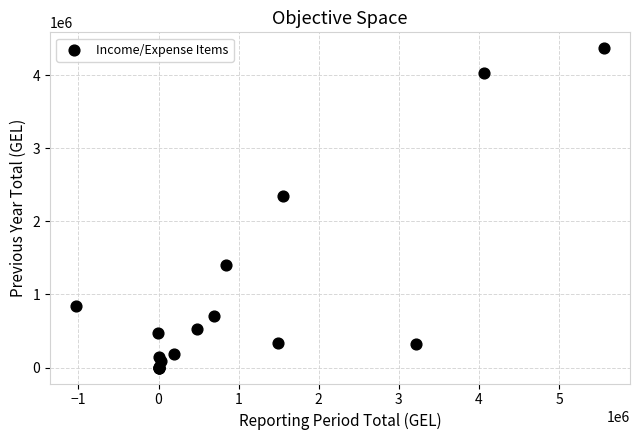

What Y value in the scatter plot is closest to 2183591?

2347594.0